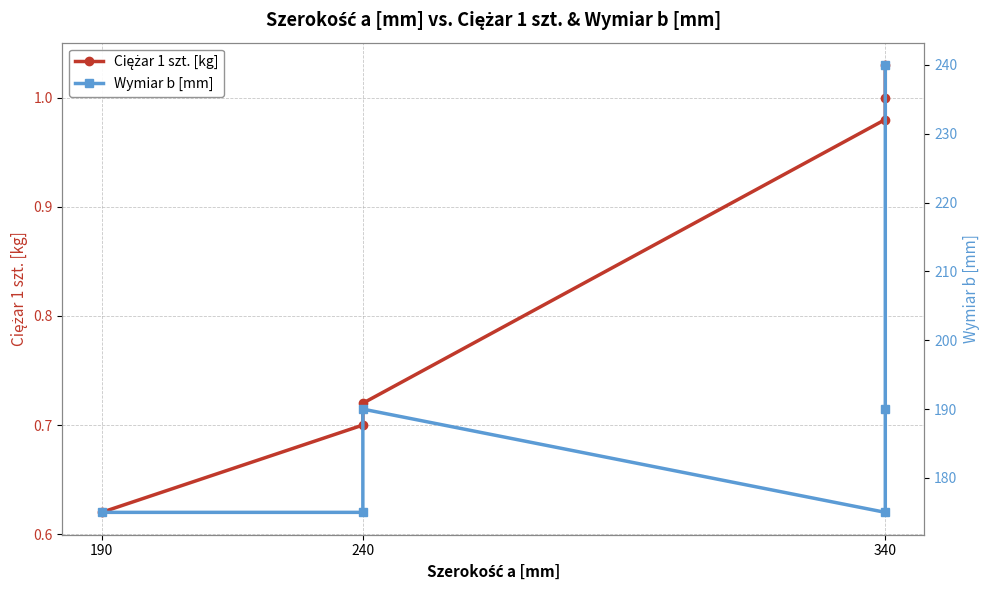

Where is Wymiar b [mm] nearest to the value 207?

240